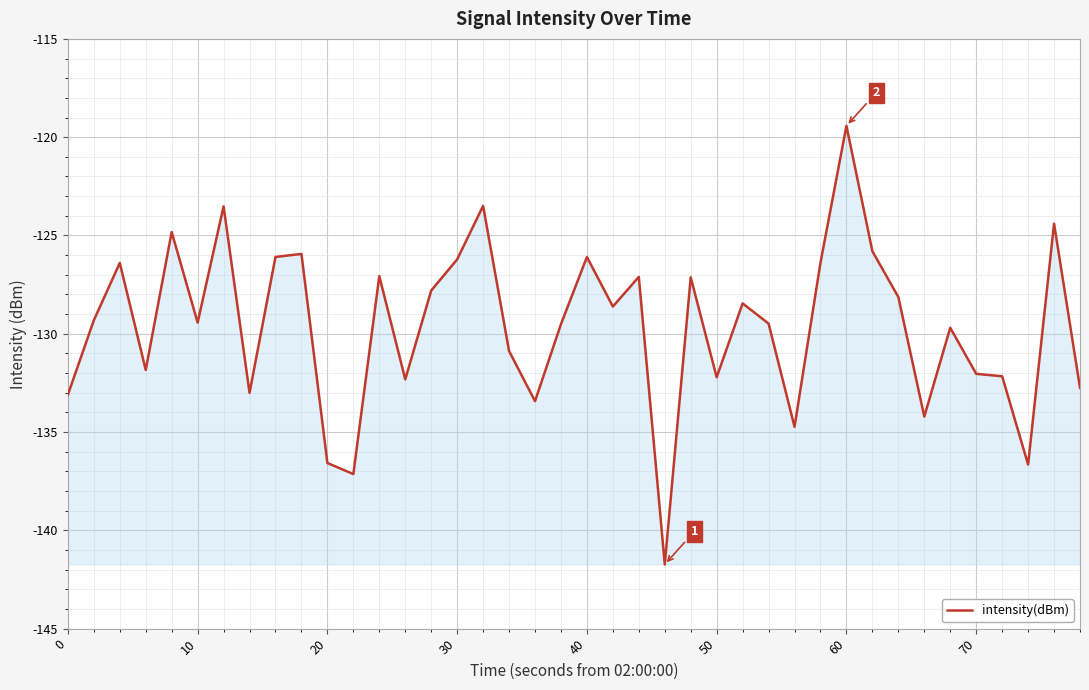

What is the sum of all values?

-5185.1